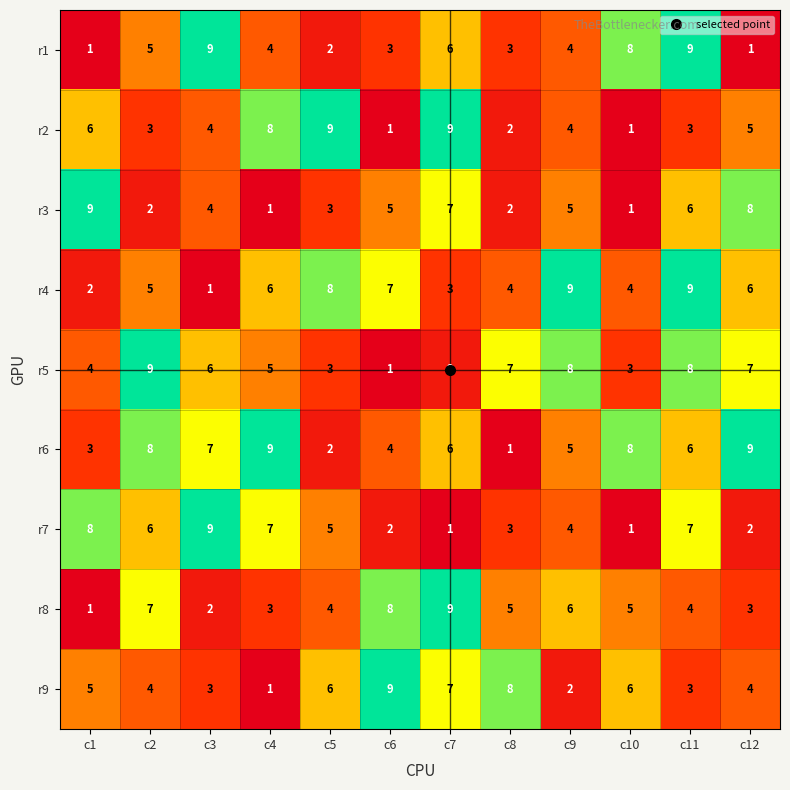

What is the average value of the r7 series?

5